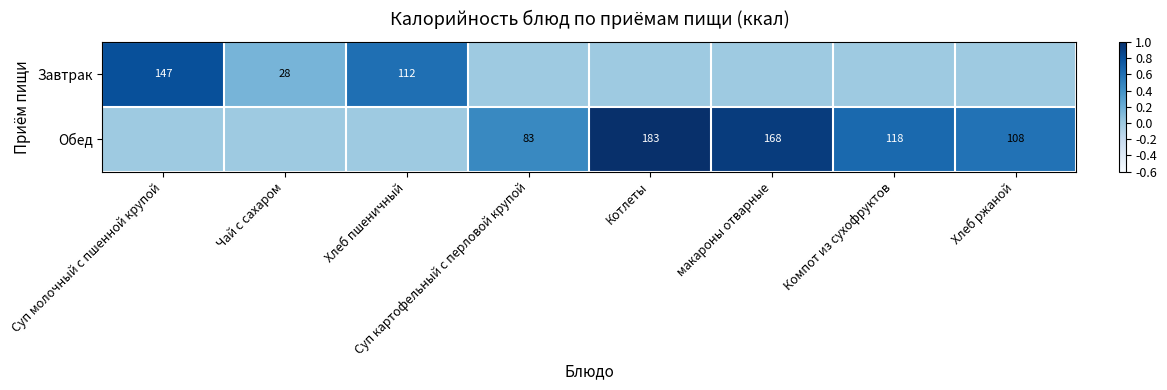

What is the difference between the Обед values at Хлеб ржаной and макароны отварные?

60